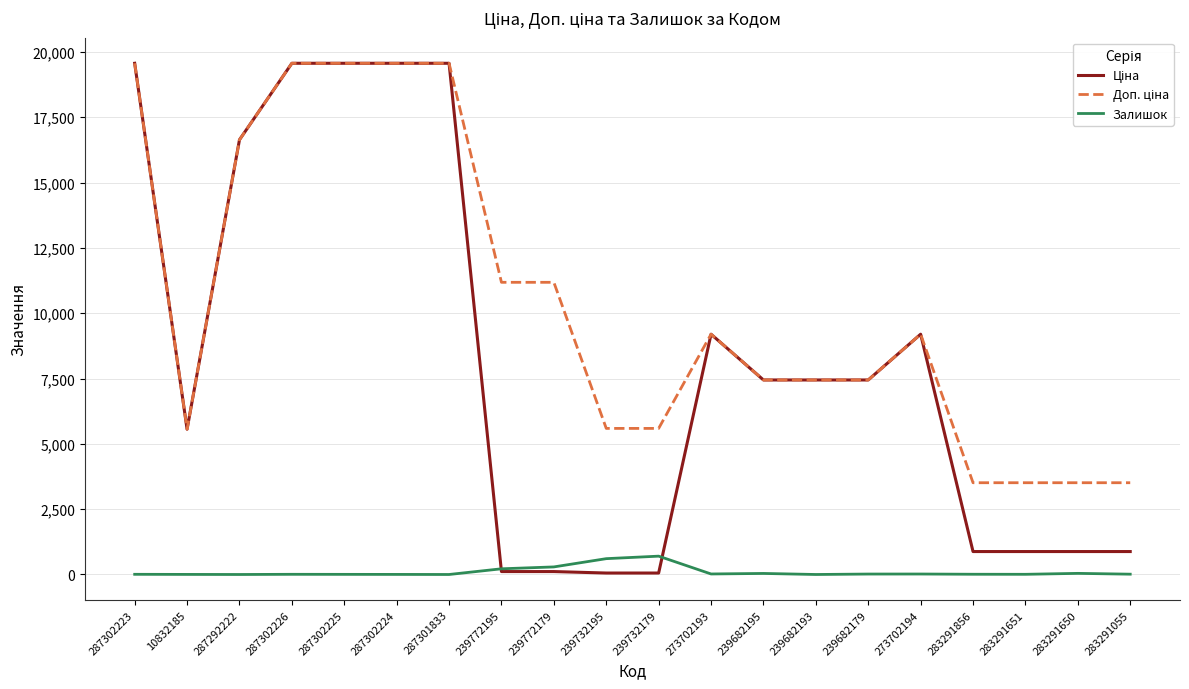

What is the total value across all series at 239732195?

6252.9